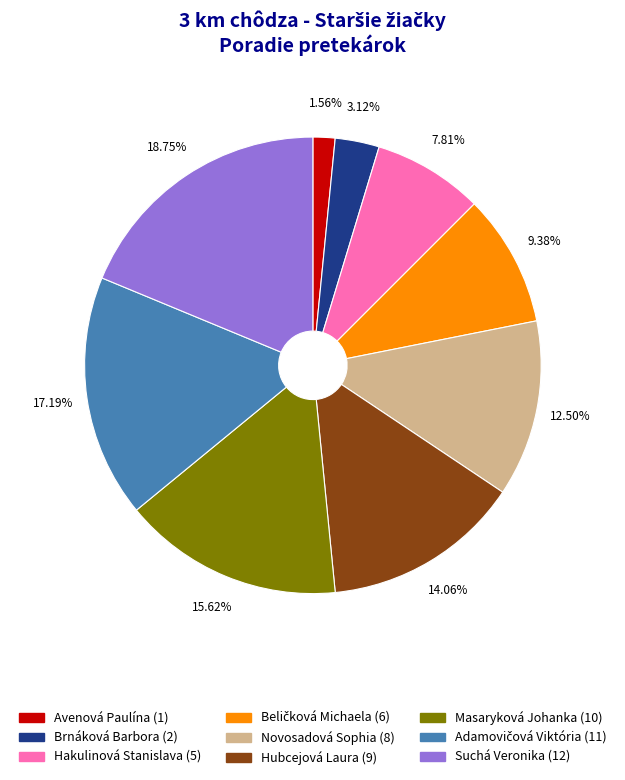

Approximately how many times larger is the value at Hakulinová Stanislava compared to Suchá Veronika?

0.4